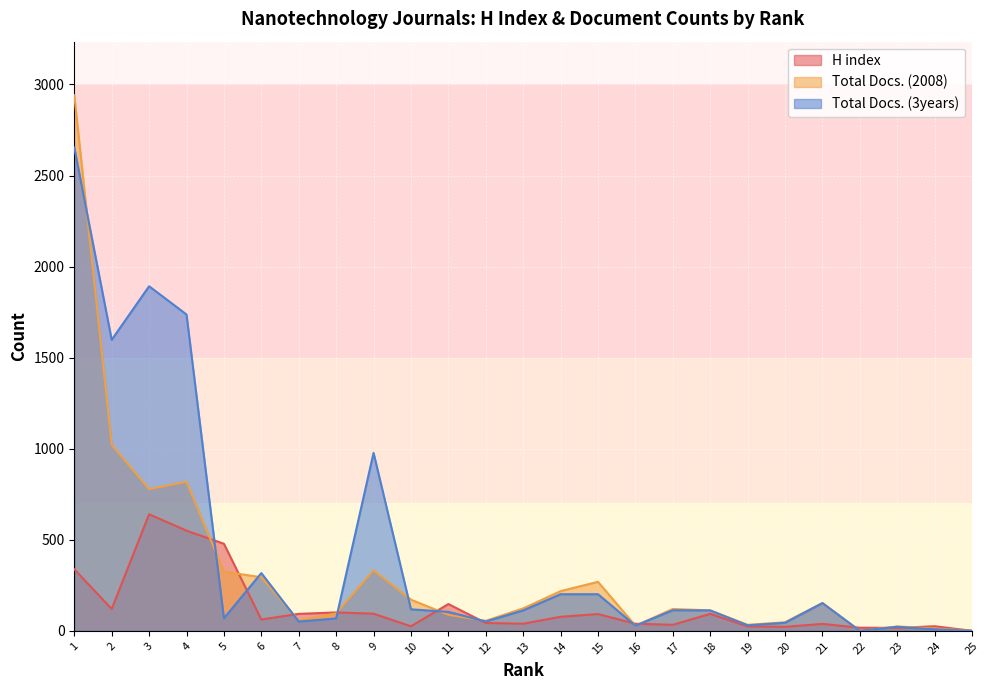

True or false: Total Docs. (2008) and Total Docs. (3years) cross at least once.

True